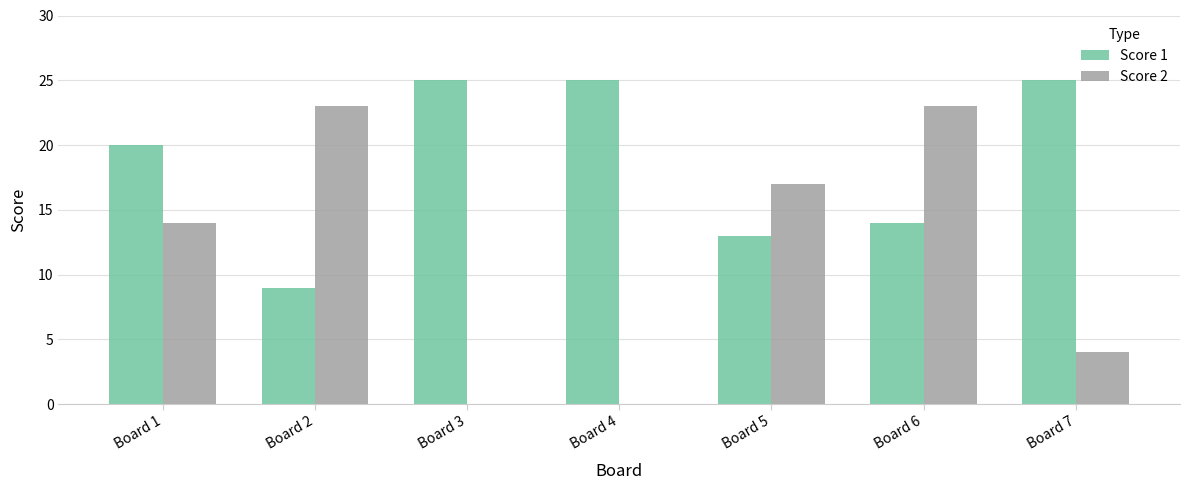

Between Board 4 and Board 5, which series saw the biggest shift?

Score 2